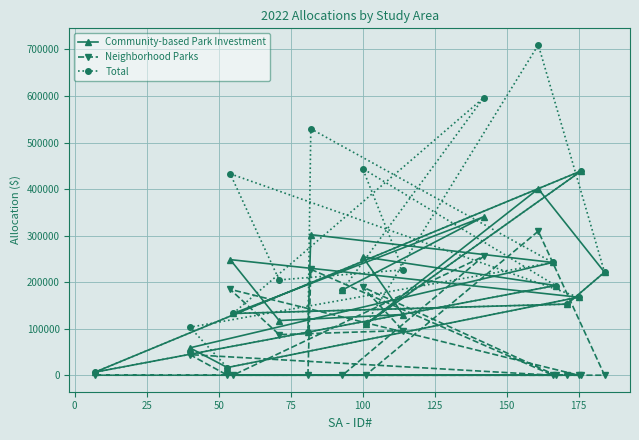

Rank the series by their maximum value, from highest to lowest.

Total, Community-based Park Investment, Neighborhood Parks